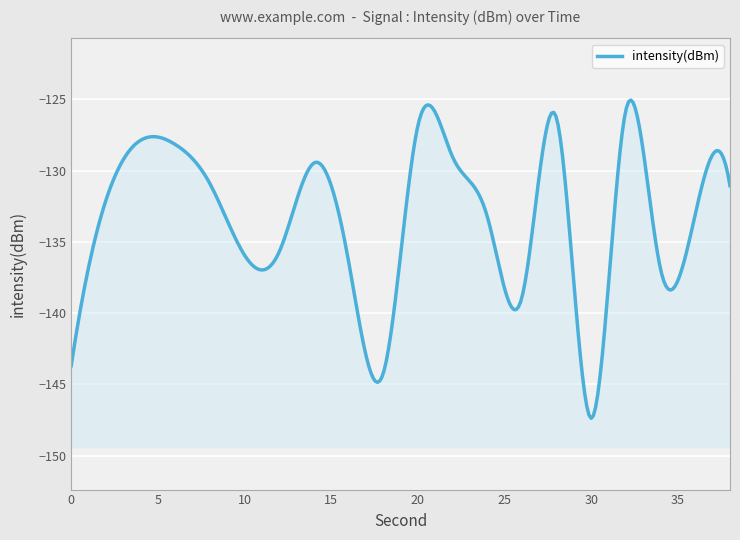

What is the smallest value displayed?

-147.4